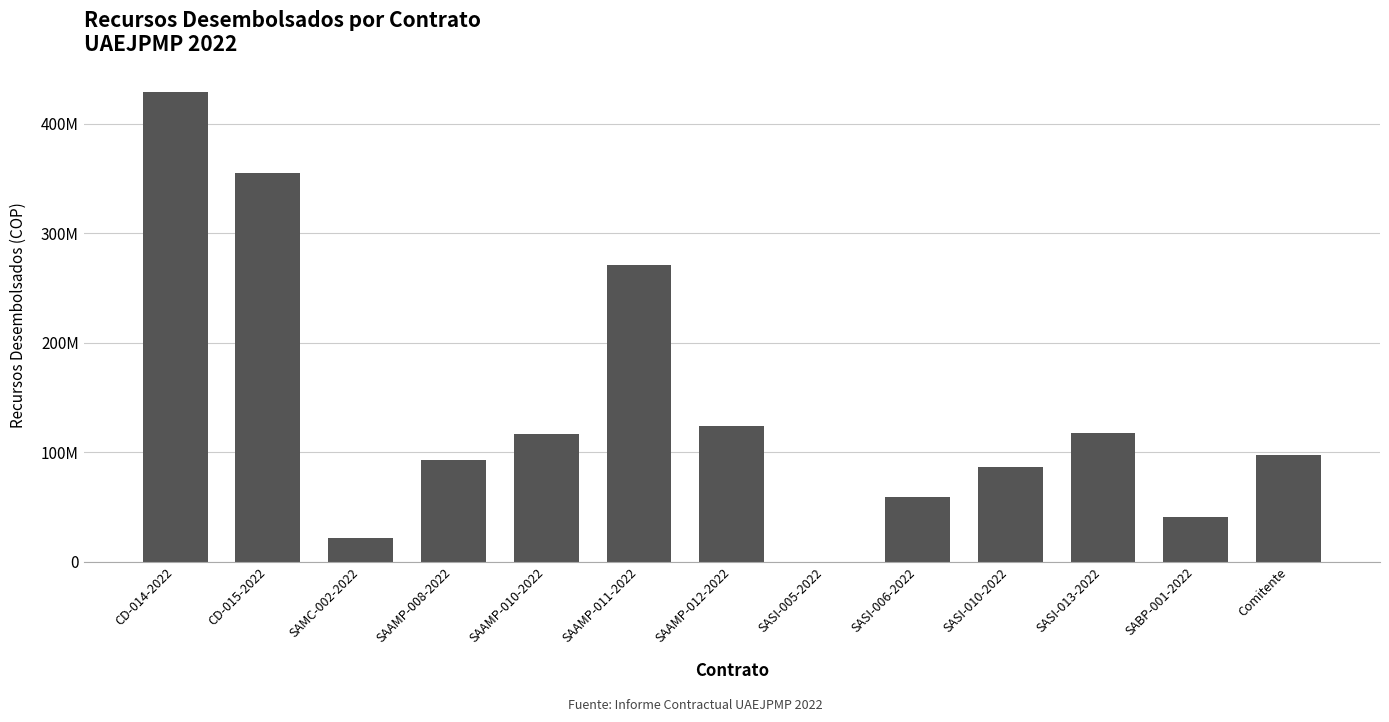

Reading left to right, what are all the values shown in this chart?

CD-014-2022=429273060	CD-015-2022=355333334	SAMC-002-2022=21571287	SAAMP-008-2022=92810995	SAAMP-010-2022=116587737	SAAMP-011-2022=271197694	SAAMP-012-2022=124164623	SASI-005-2022=0	SASI-006-2022=59342138	SASI-010-2022=86346262	SASI-013-2022=117937655	SABP-001-2022=40854099	Comitente=97439112